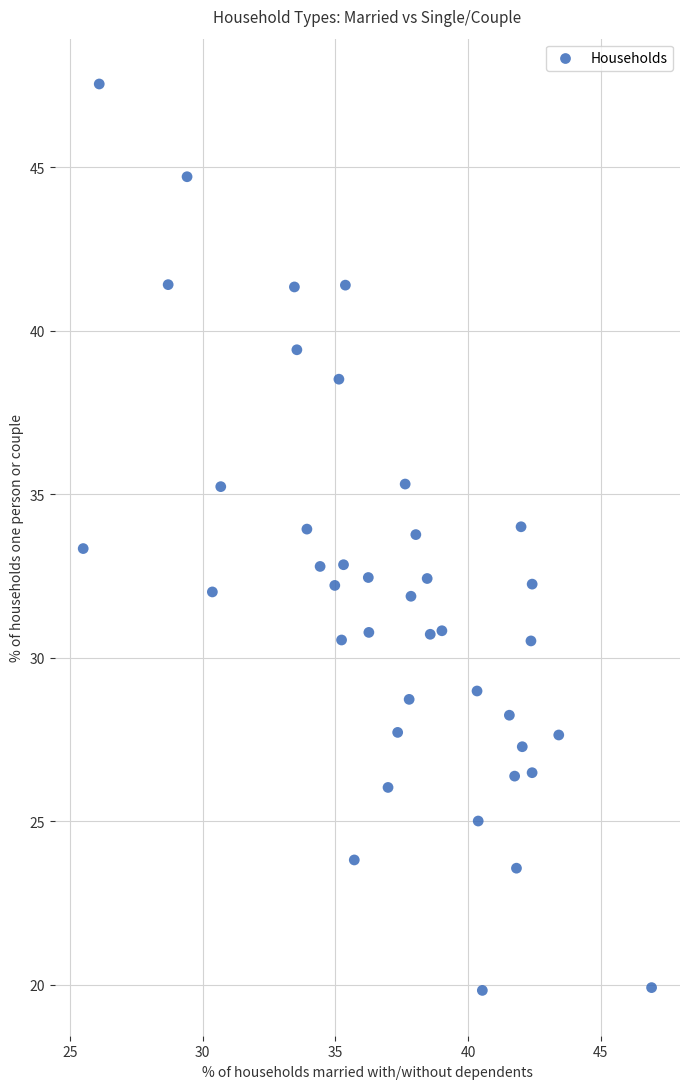

What is the range of Y values (max minus min)?

27.7